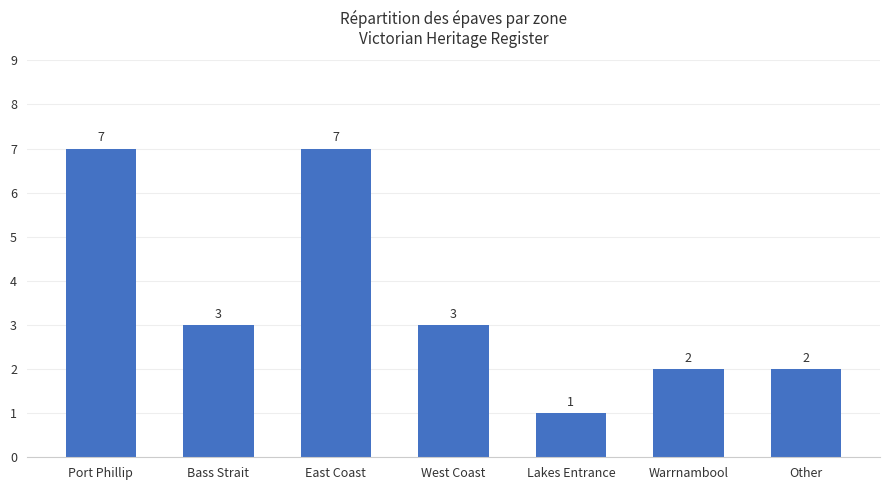

Where does the data first go above 3?

Port Phillip